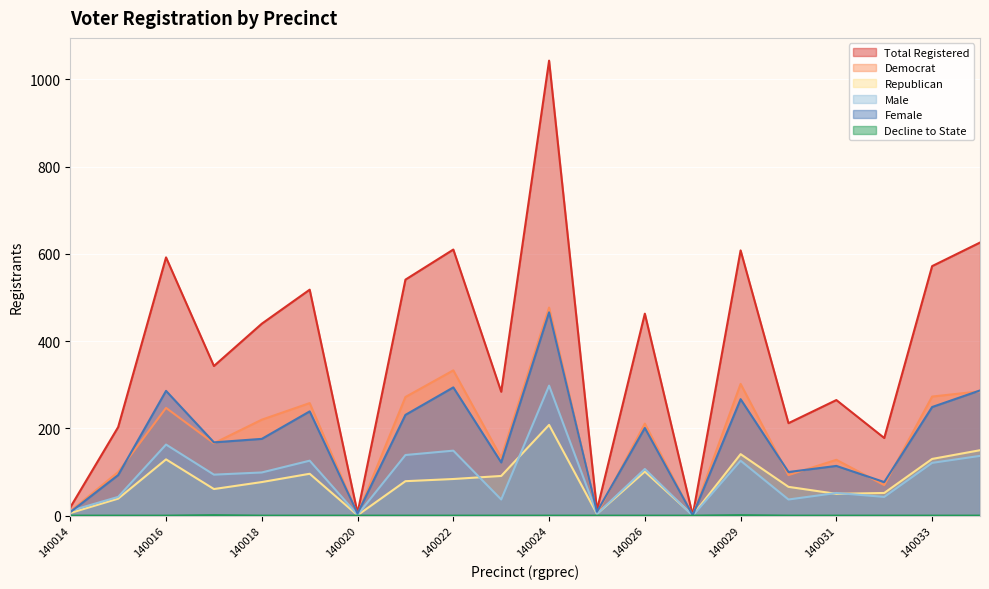

At 140020, list the series in order from smallest to largest.

dcl, rep, male, dem, female, totreg_r